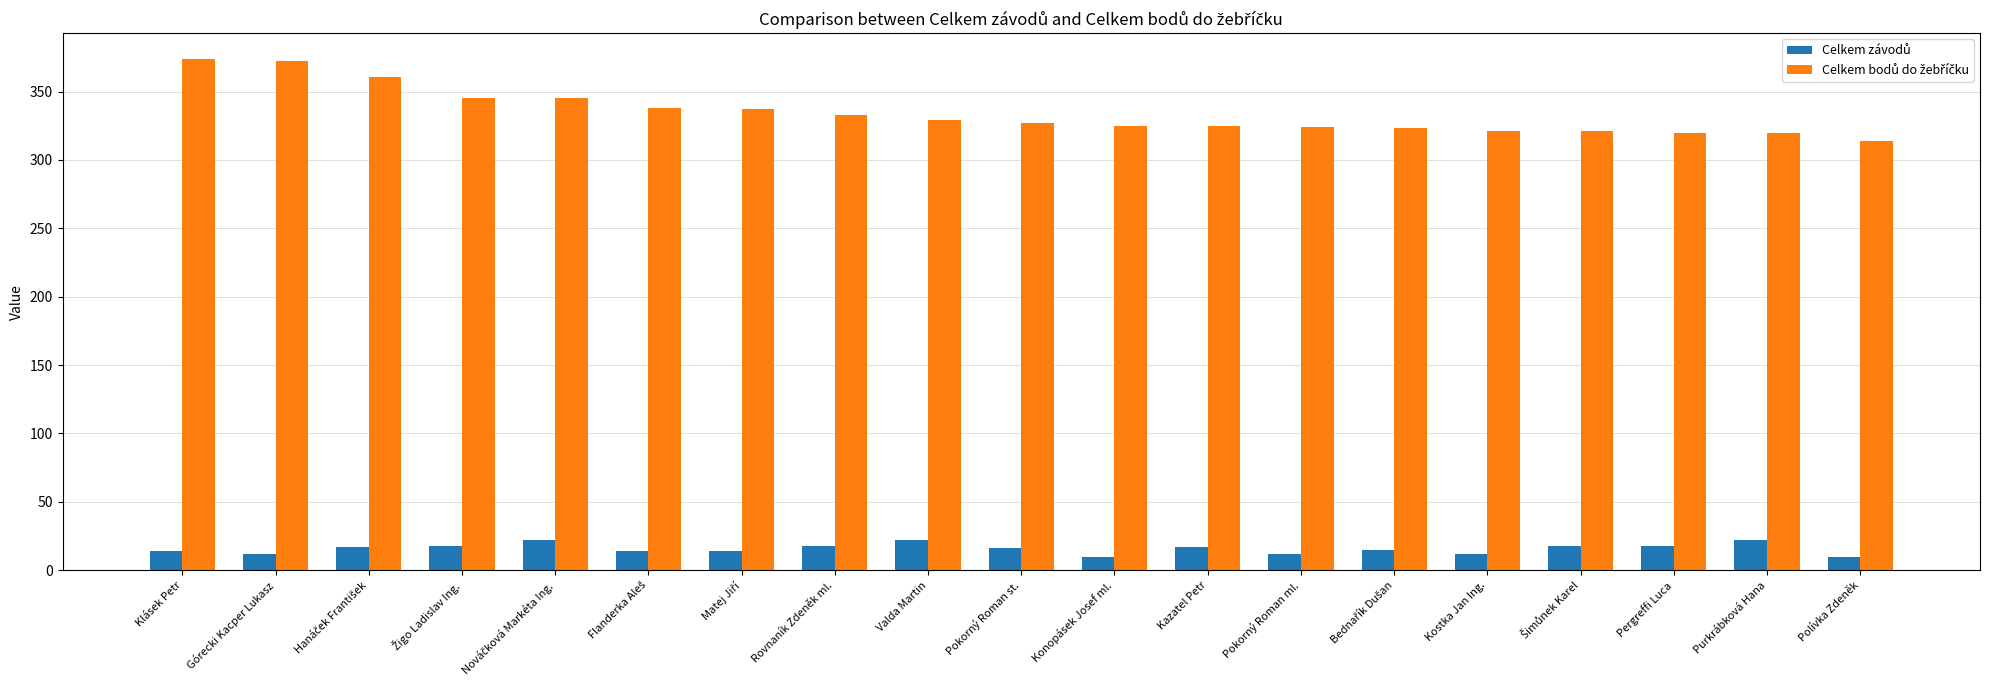

What is the smallest value displayed?

10